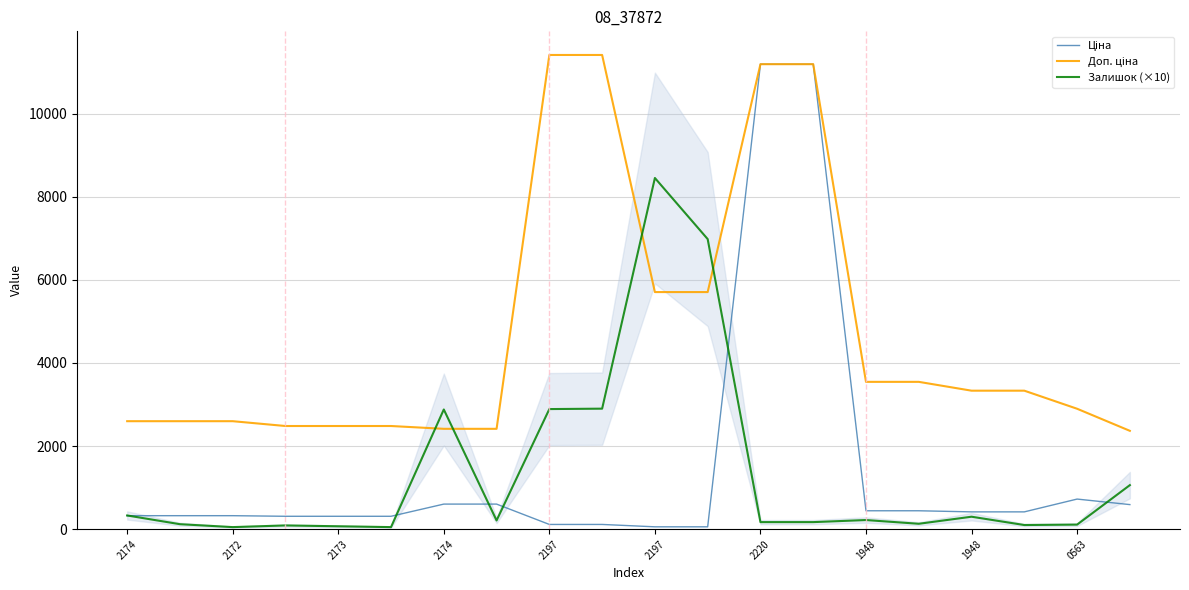

At which label does Доп. ціна reach its minimum?

19